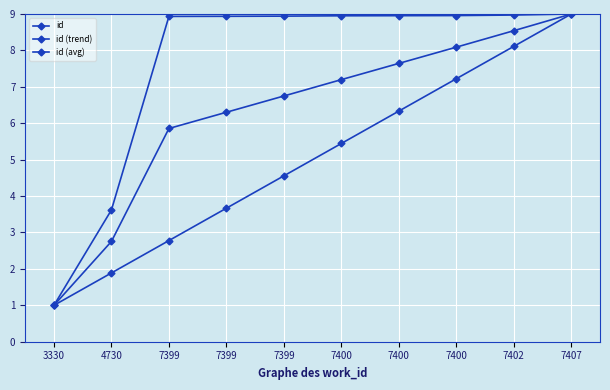

How many data points in id (avg) are less than 7?

5